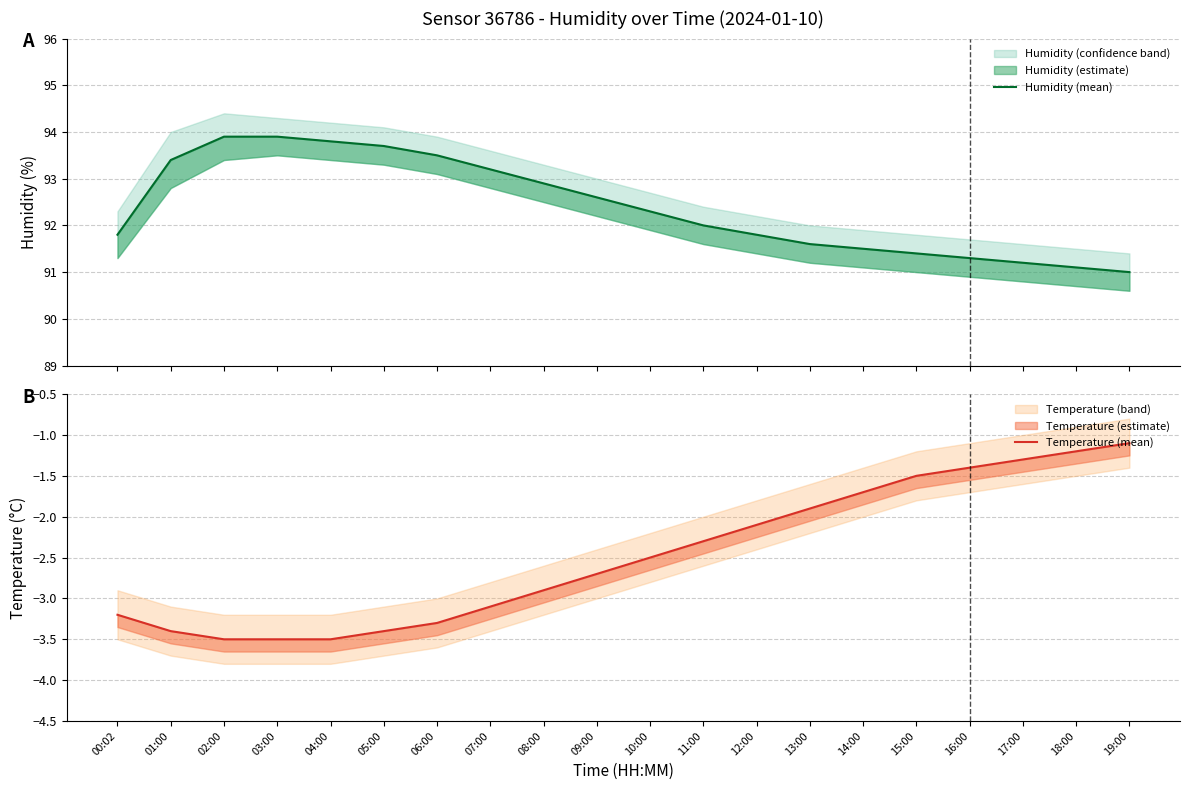

What is the average value of the Temperature (mean) series?

-2.5